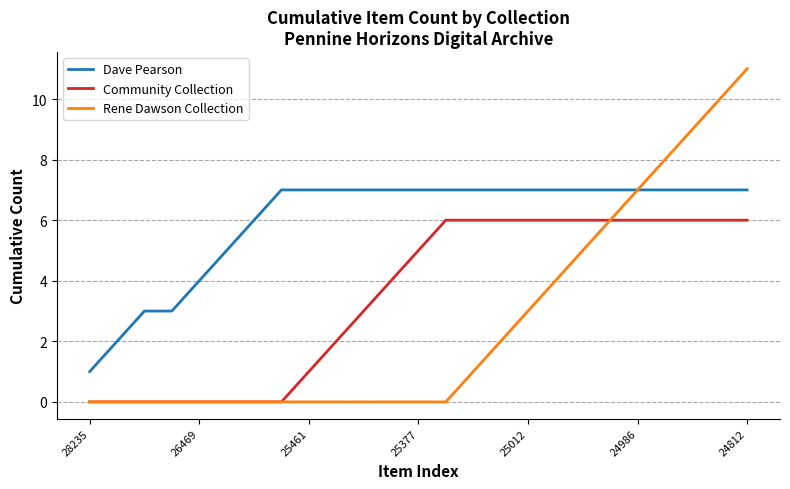

True or false: Dave Pearson and Community Collection cross at least once.

False